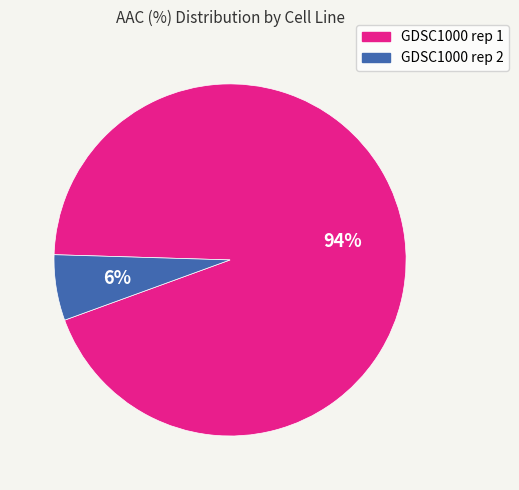

Combined, do GDSC1000 rep 2 and GDSC1000 rep 1 account for over 50%?

Yes